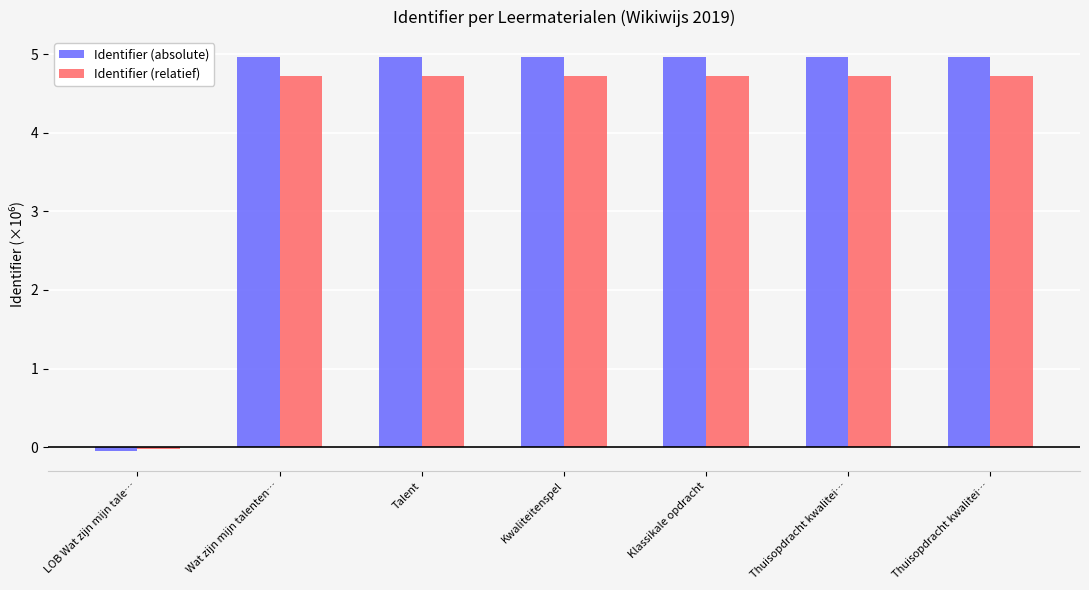

Reading left to right, transcribe all the data shown in this chart.

Identifier (absolute): LOB Wat zijn mijn tale…=-0.1	Wat zijn mijn talenten…=5.0	Talent=5.0	Kwaliteitenspel=5.0	Klassikale opdracht=5.0	Thuisopdracht kwalitei…=5.0	Thuisopdracht kwalitei…=5.0
Identifier (relatief): LOB Wat zijn mijn tale…=-0.0	Wat zijn mijn talenten…=4.7	Talent=4.7	Kwaliteitenspel=4.7	Klassikale opdracht=4.7	Thuisopdracht kwalitei…=4.7	Thuisopdracht kwalitei…=4.7